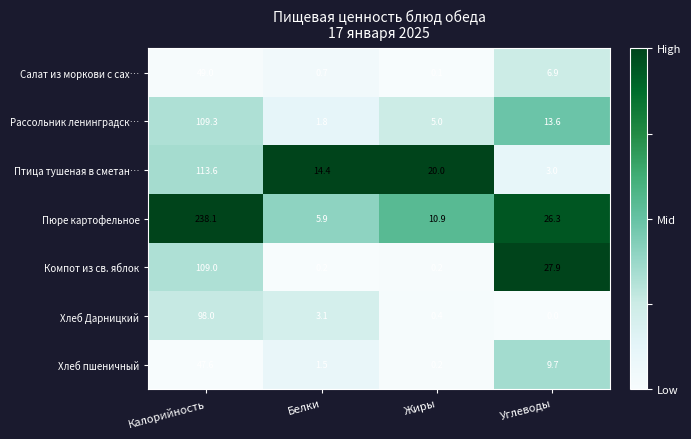

Which series has the largest total across all categories?

Пюре картофельное